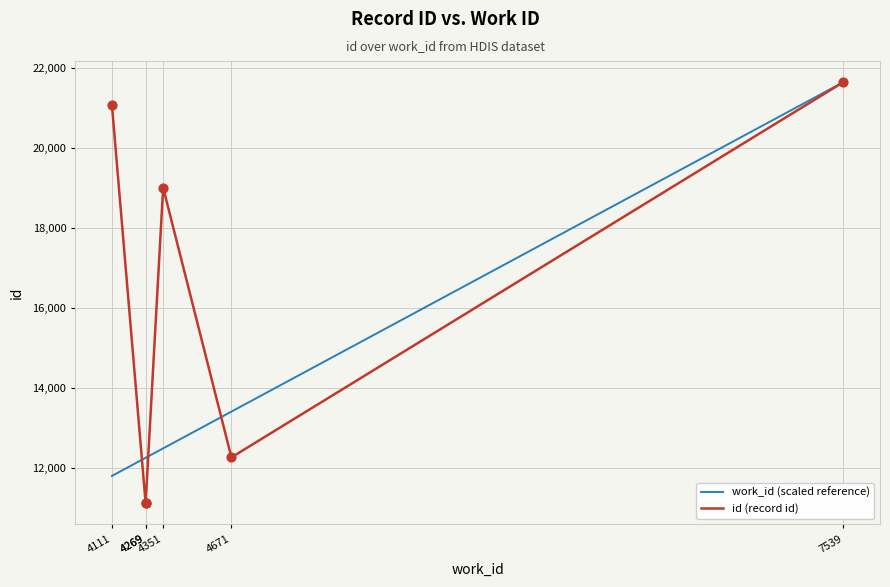

Which series reaches the minimum Y coordinate?

id (record id)